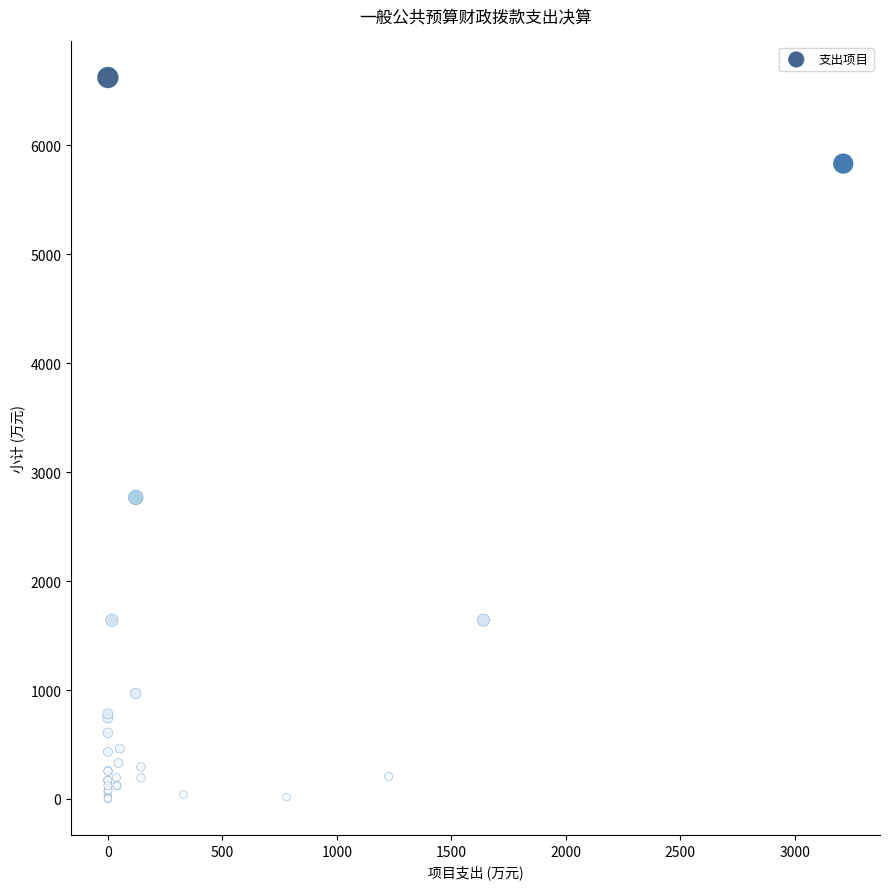

What Y value in the scatter plot is closest to 3310?

2766.8